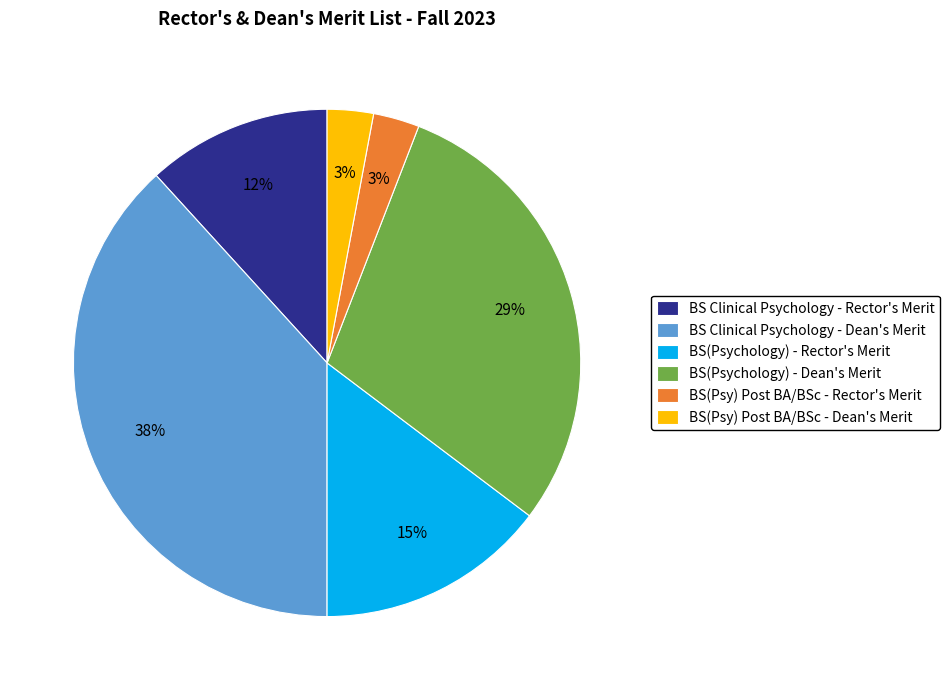

Does any single category account for the majority?

No